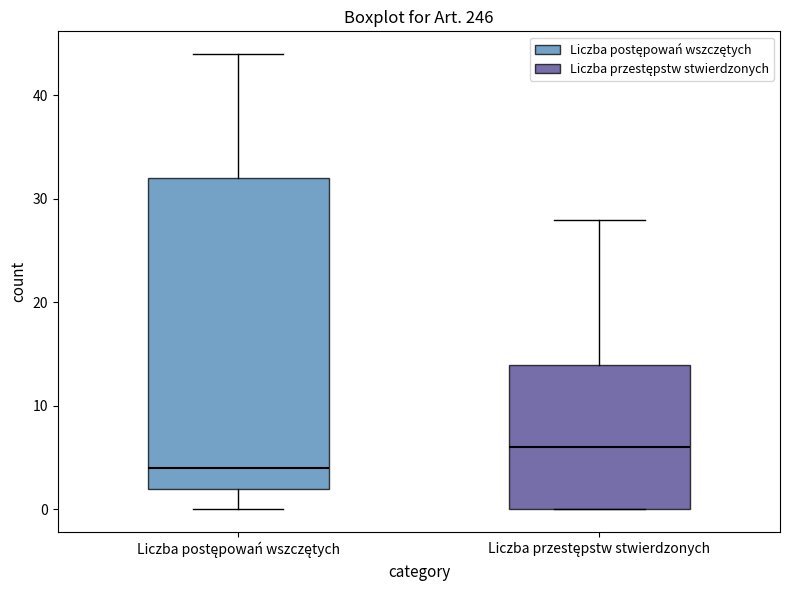

Which box has the highest median line?

Liczba przestępstw stwierdzonych